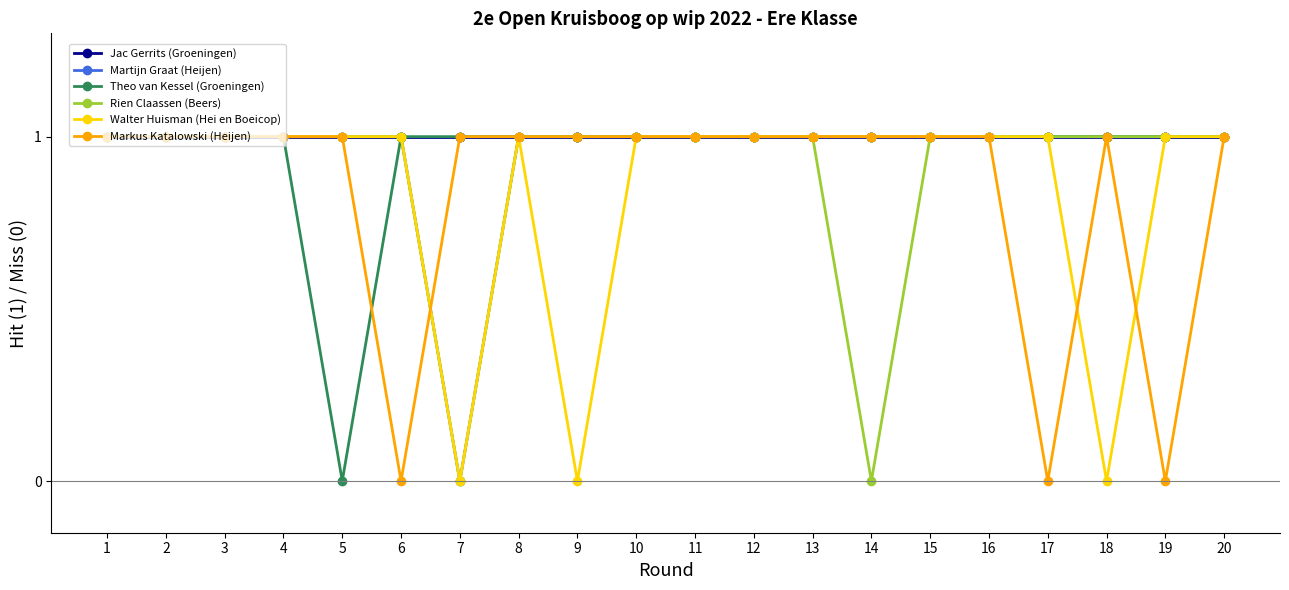

How many categories are shown in the chart?

20